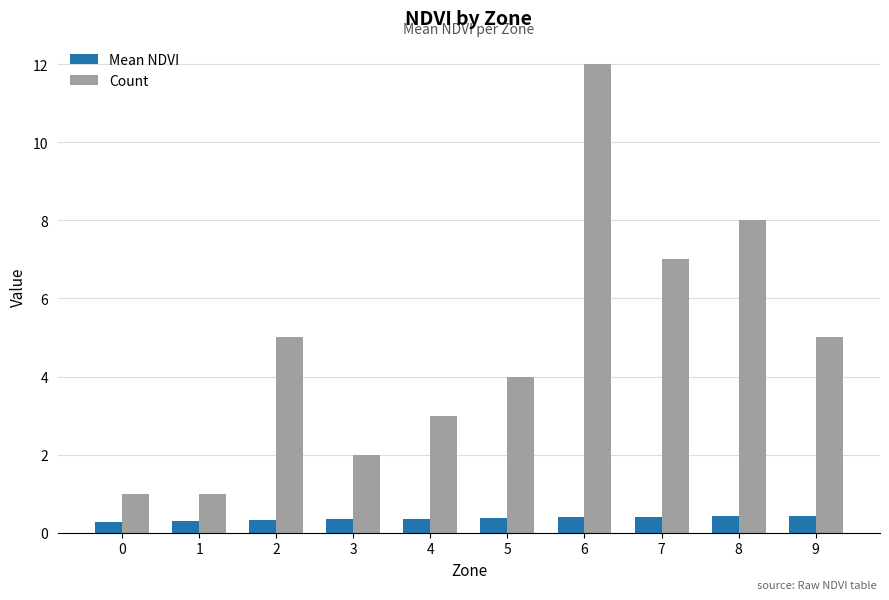

What is the maximum value shown in the chart?

12.0